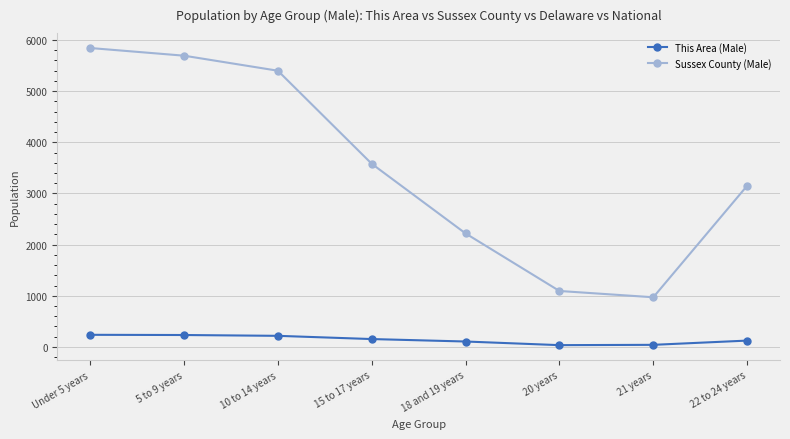

Which series has the largest range (max minus min)?

Sussex County (Male)